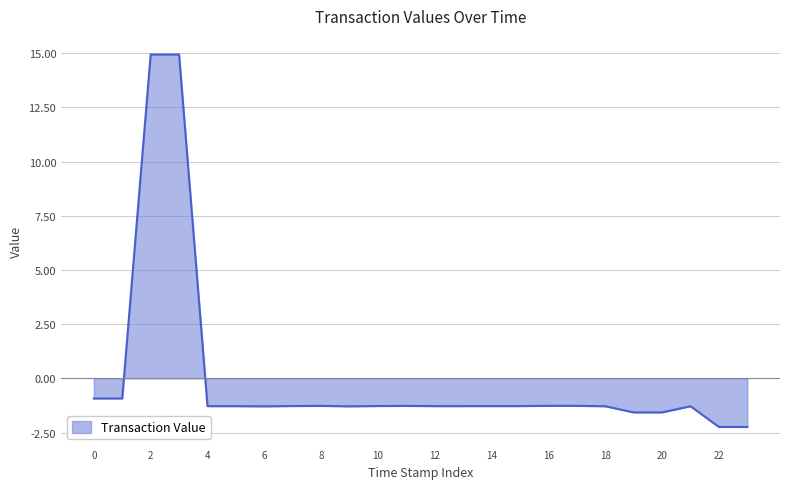

Reading left to right, what are all the values shown in this chart?

-0.9	-0.9	14.9	14.9	-1.3	-1.3	-1.3	-1.3	-1.3	-1.3	-1.3	-1.3	-1.3	-1.3	-1.3	-1.3	-1.3	-1.3	-1.3	-1.6	-1.6	-1.3	-2.2	-2.2